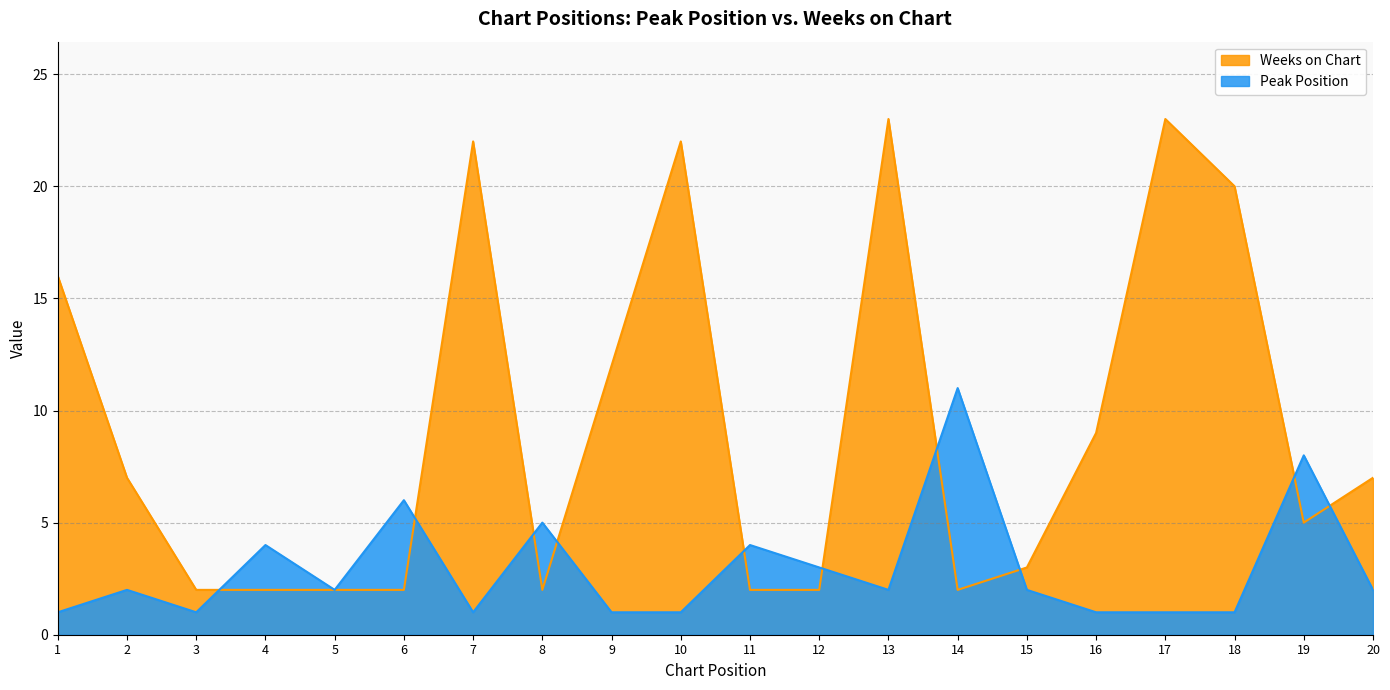

Which series changed the most between 5 and 11?

Peak Position